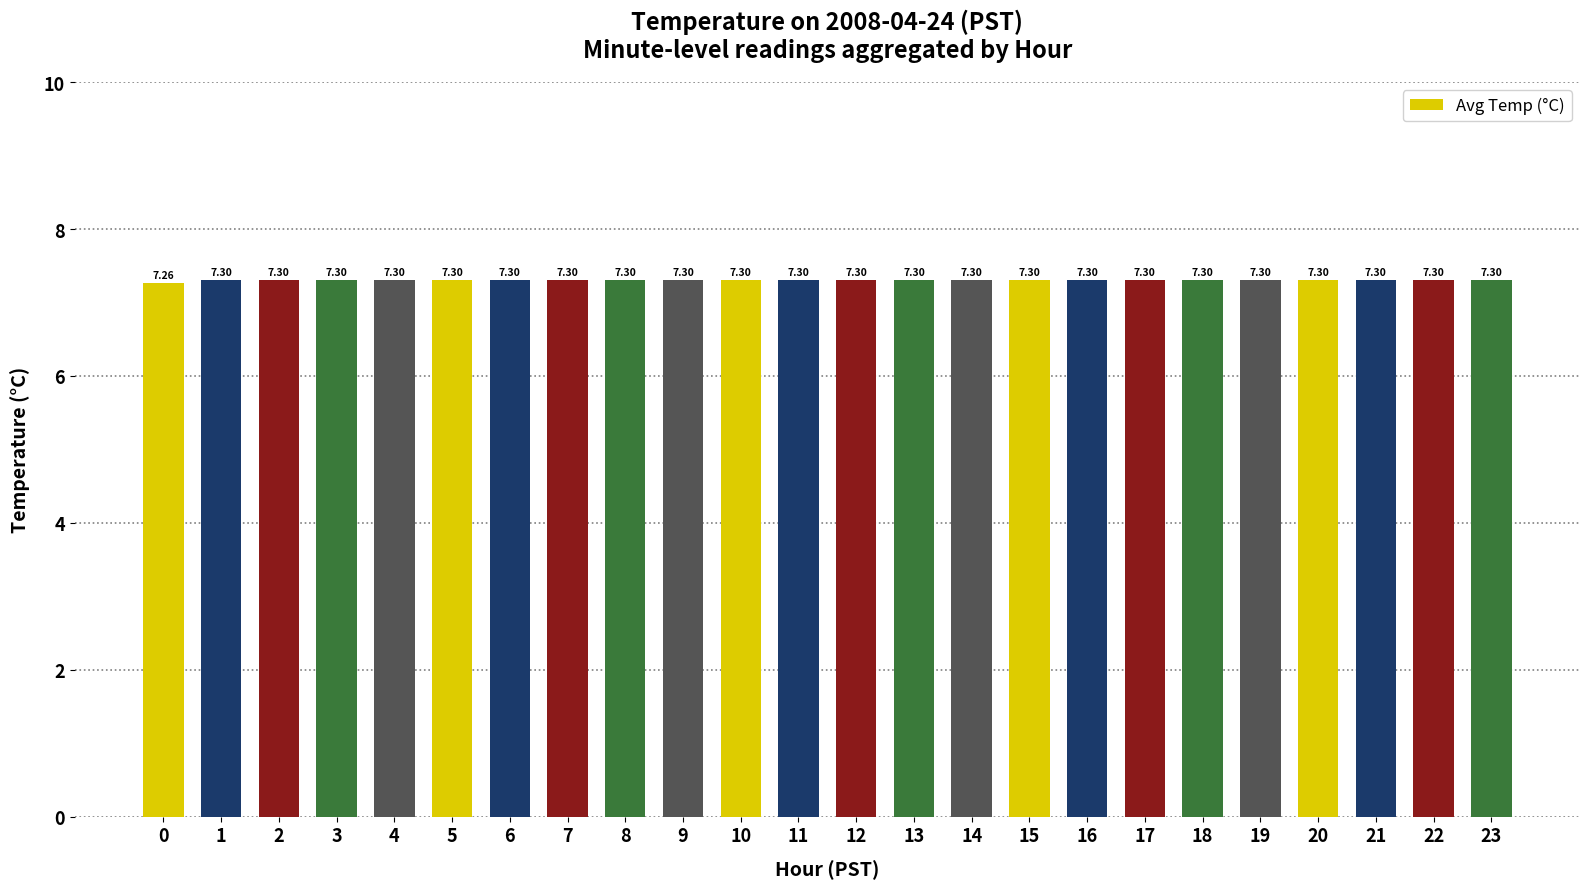

What is the value of the 4th bar from the left?

7.3